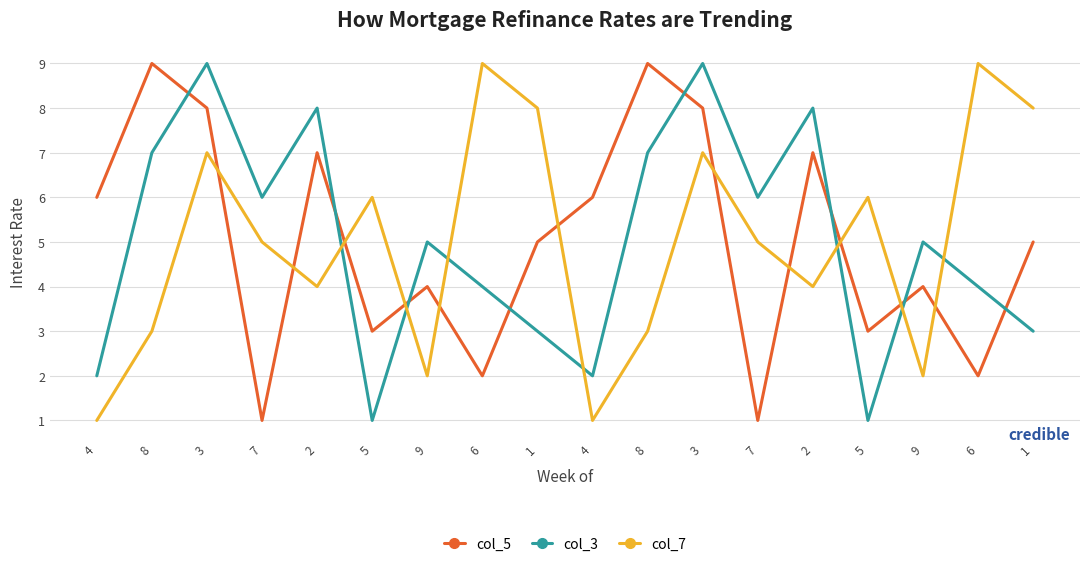

At which label does col_3 reach its peak?

3